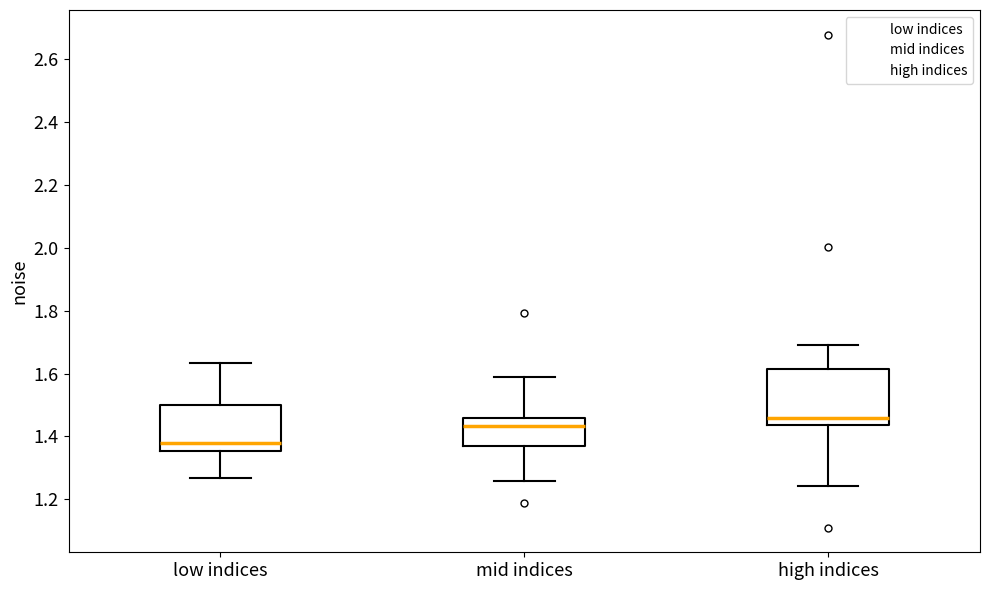

Reading left to right, read every box against the y-axis: the position of its median line, the range the box covers, and the ends of its whiskers. The values are not printed on the chart, so give them approximately, as read against the axis.

low indices: median 1.38, box 1.36 to 1.50, whiskers 1.26 to 1.64
mid indices: median 1.44, box 1.36 to 1.46, whiskers 1.26 to 1.58
high indices: median 1.46, box 1.44 to 1.62, whiskers 1.24 to 1.70